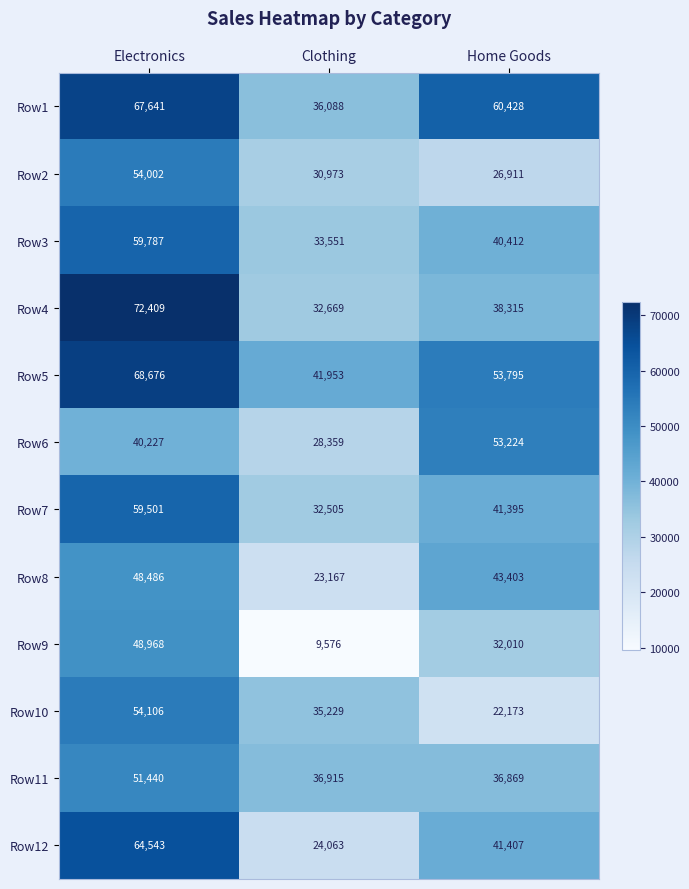

Where does the Row10 series first go above 35229?

Electronics